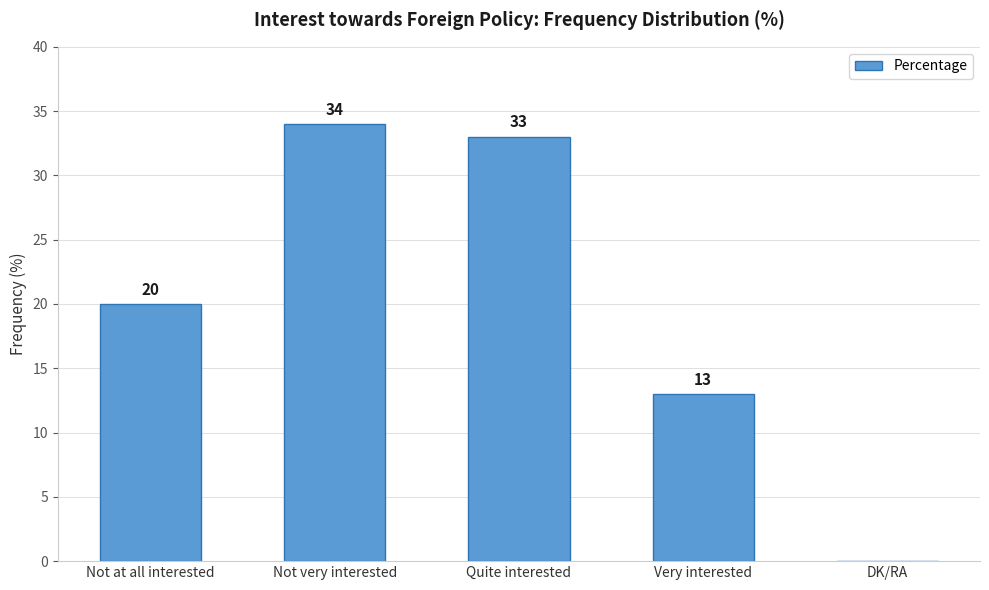

Count the number of data series in this chart.

1